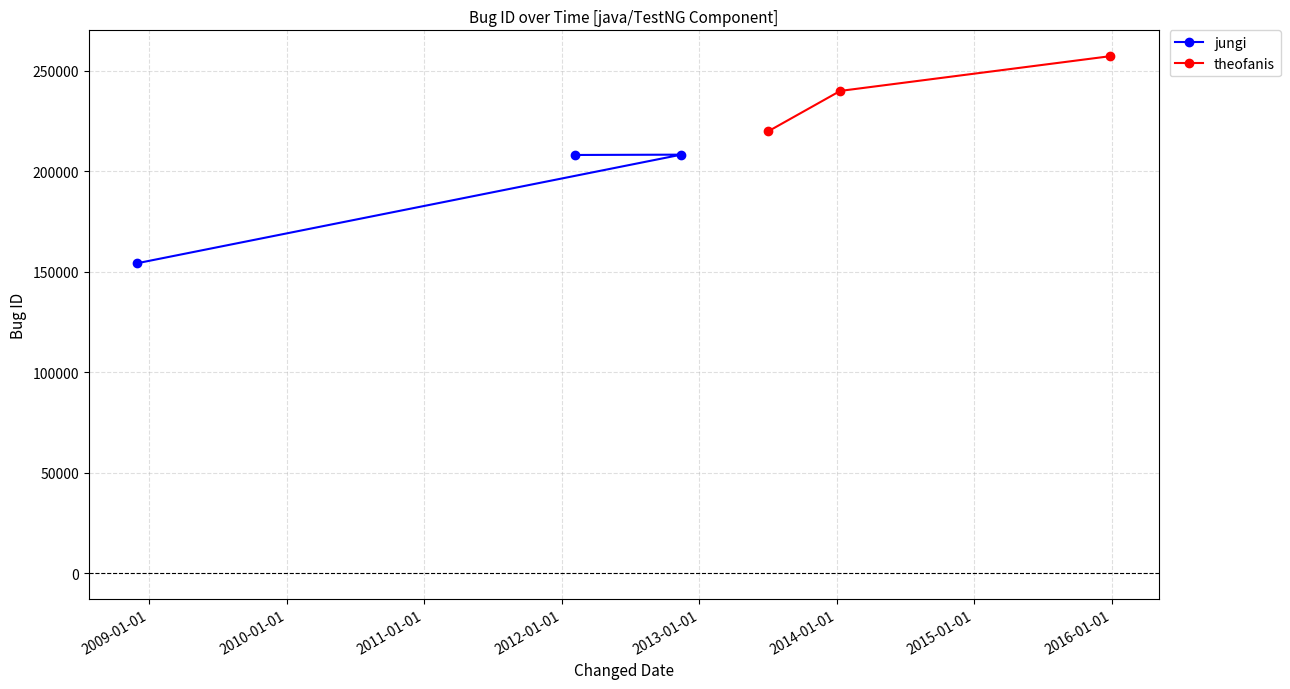

What is the maximum value for theofanis?

257320